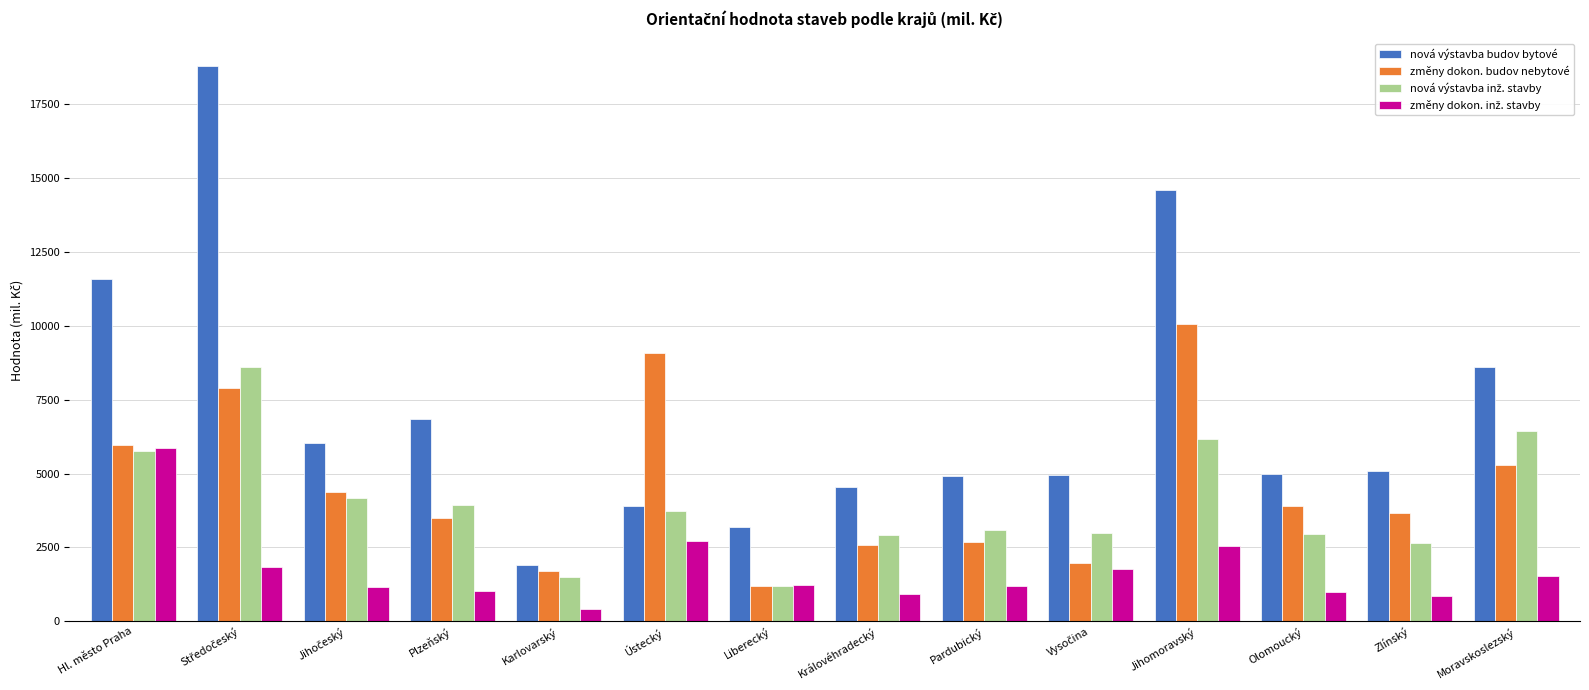

What is the value of the změny dokon. budov nebytové bar at the 7th from the left?

1194